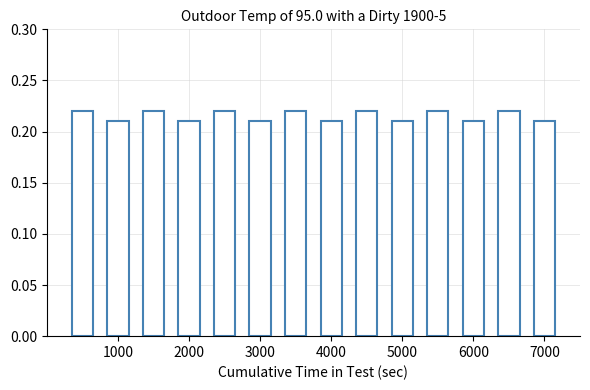

How many values are between 0 and 1?

14